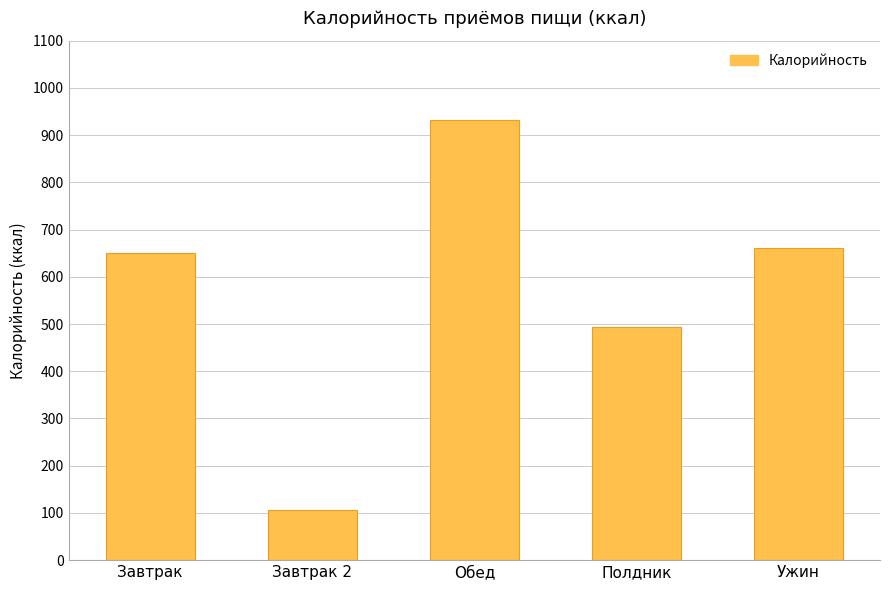

List the labels in order of value, smallest first.

Завтрак 2, Полдник, Завтрак, Ужин, Обед